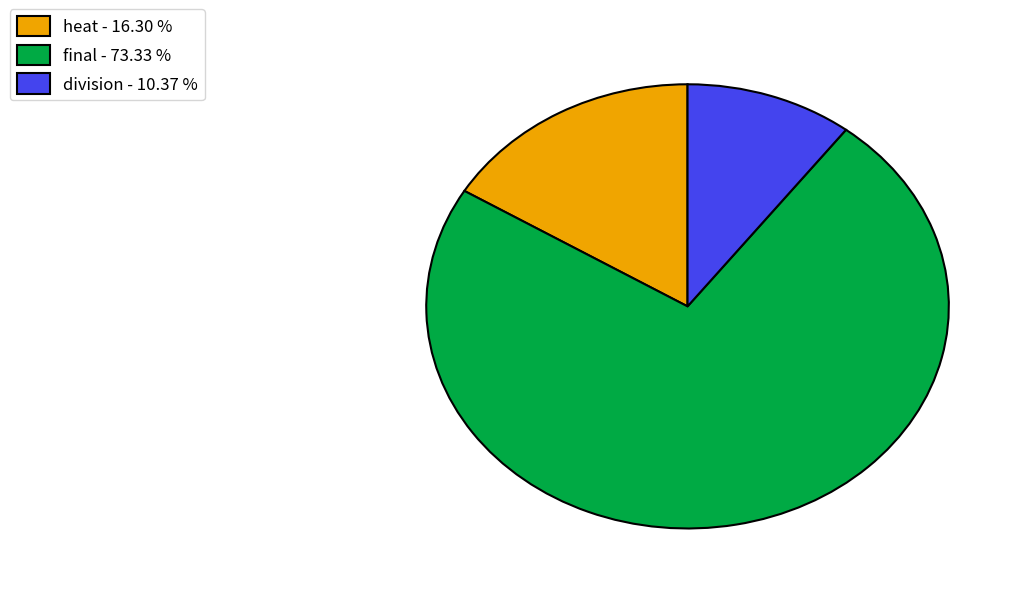

Is there a majority slice in this chart?

Yes